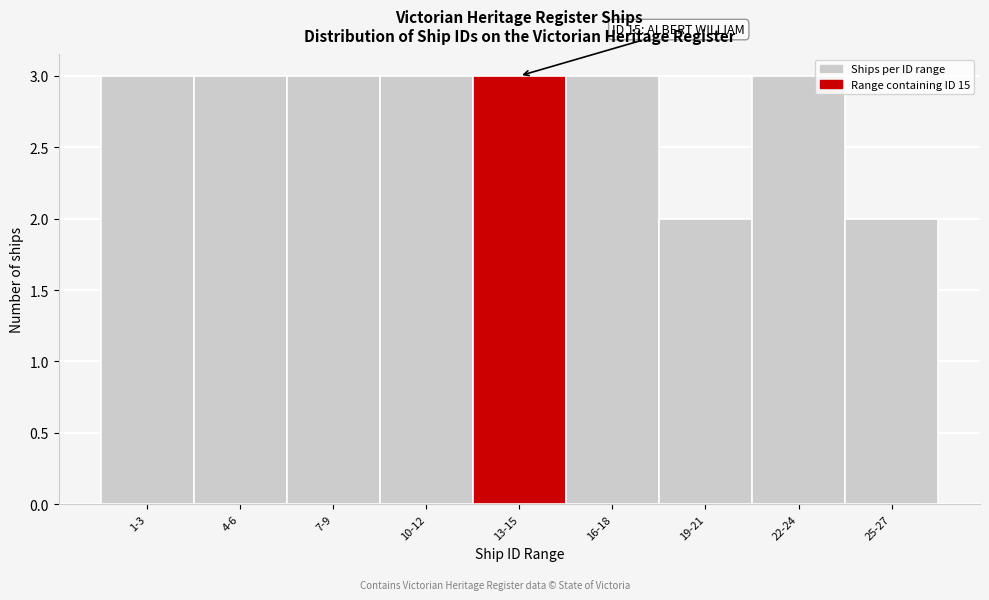

Reading left to right, extract all data points from this chart.

3	3	3	3	3	3	2	3	2